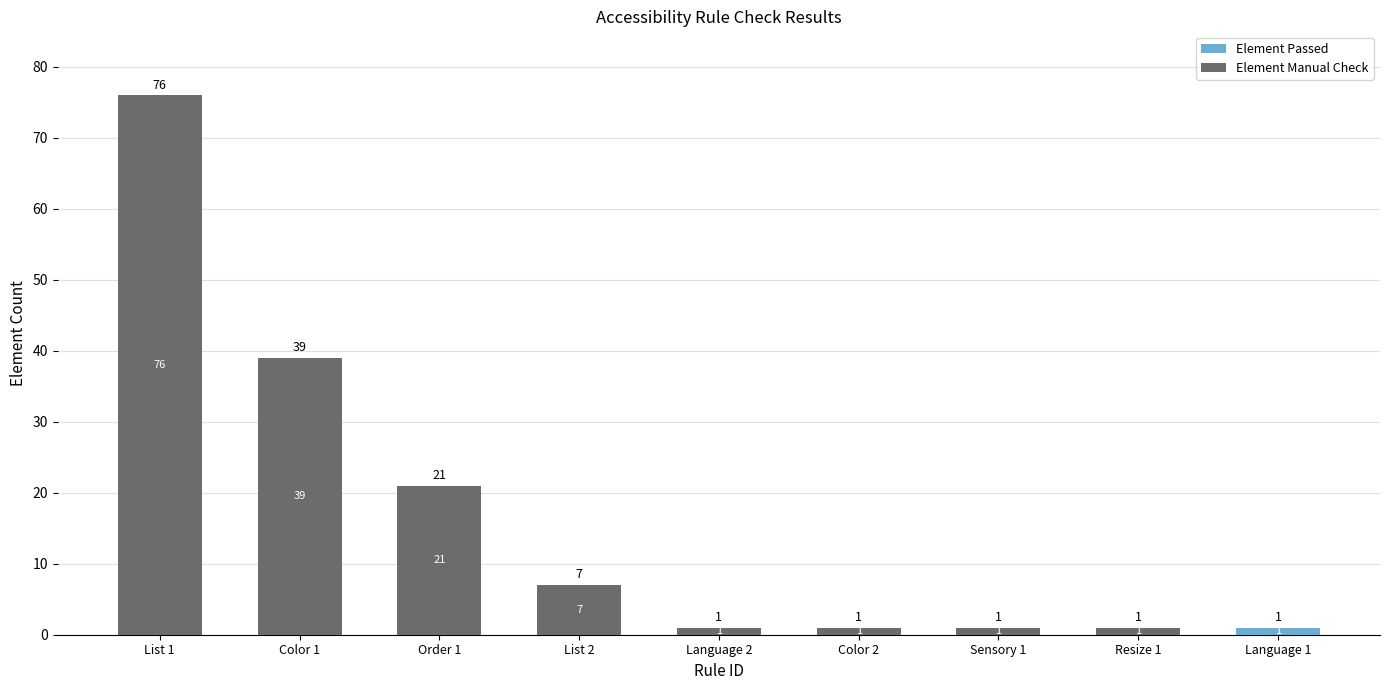

Which category has the highest value in the Element Passed series?

Language 1